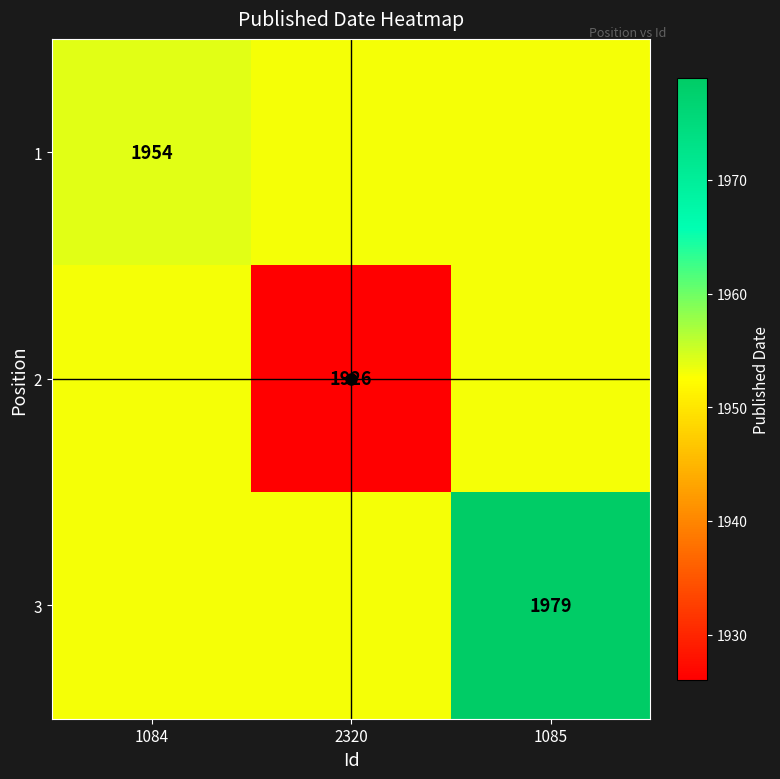

The 2 series shows 1926 at 2320. True or false?

True